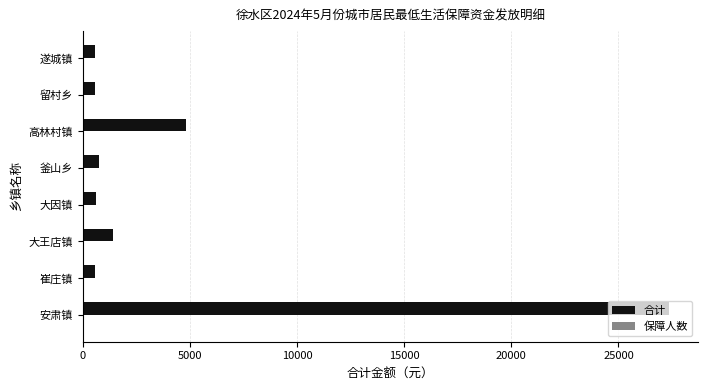

Which series has the largest total across all categories?

合计